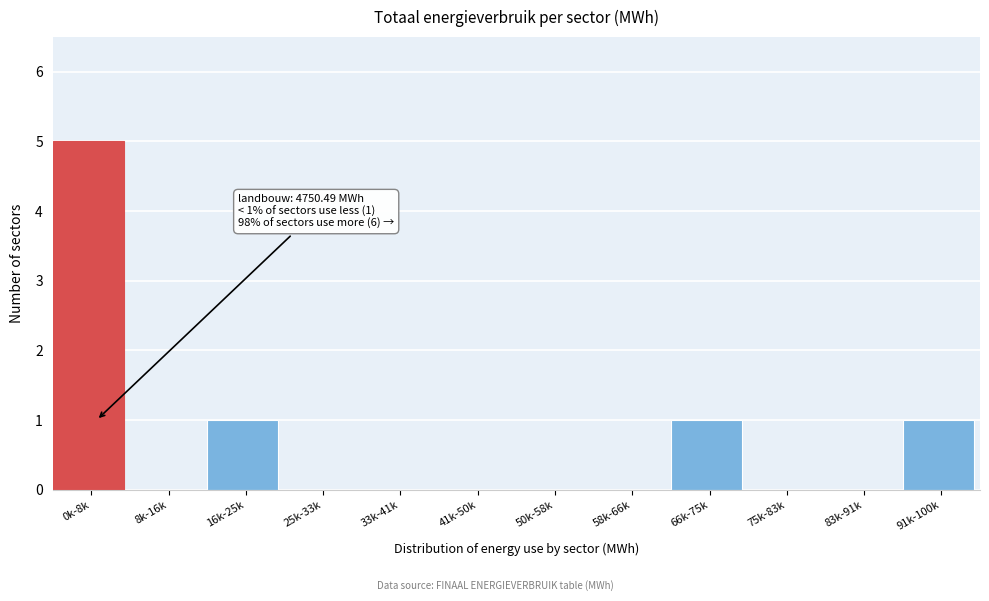

Reading left to right, extract all data points from this chart.

0k-8k=5	8k-16k=0	16k-25k=1	25k-33k=0	33k-41k=0	41k-50k=0	50k-58k=0	58k-66k=0	66k-75k=1	75k-83k=0	83k-91k=0	91k-100k=1